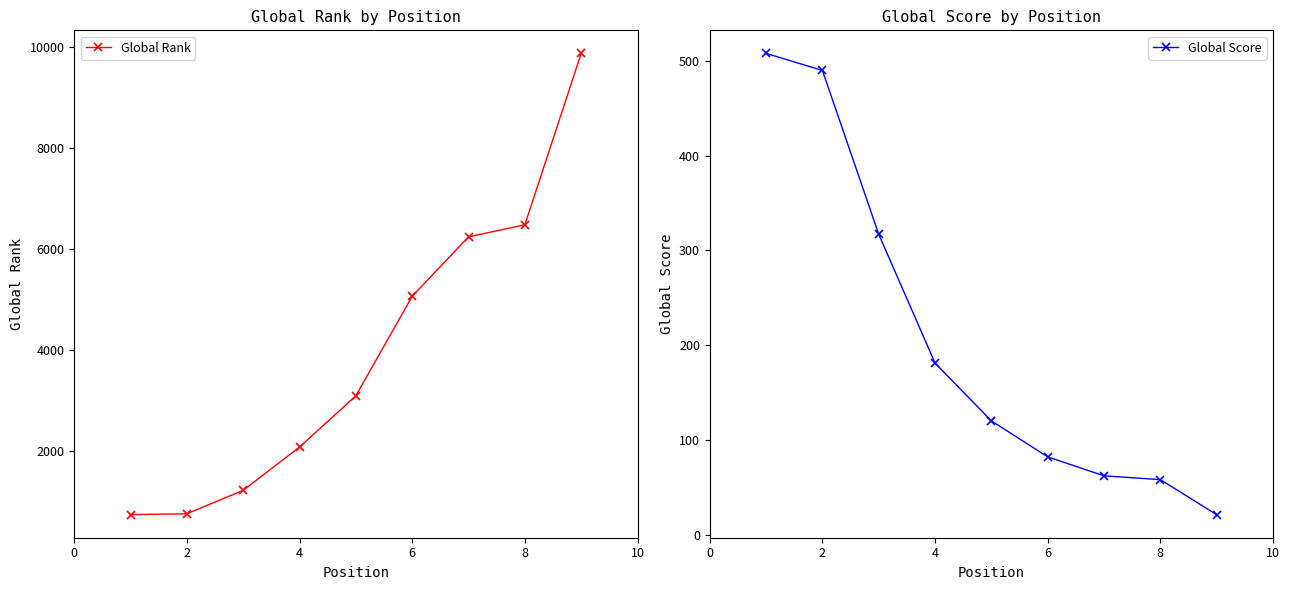

True or false: Global Score has more than 1 points higher than both neighbors.

False